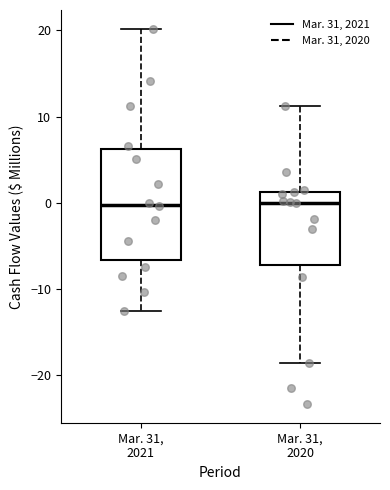

Reading left to right, read every box against the y-axis: the position of its median line, the range the box covers, and the ends of its whiskers. The values are not printed on the chart, so give them approximately, as read against the axis.

Mar. 31, 2021: median 0, box -7 to 6, whiskers -12 to 20
Mar. 31, 2020: median 0, box -7 to 1, whiskers -18 to 11